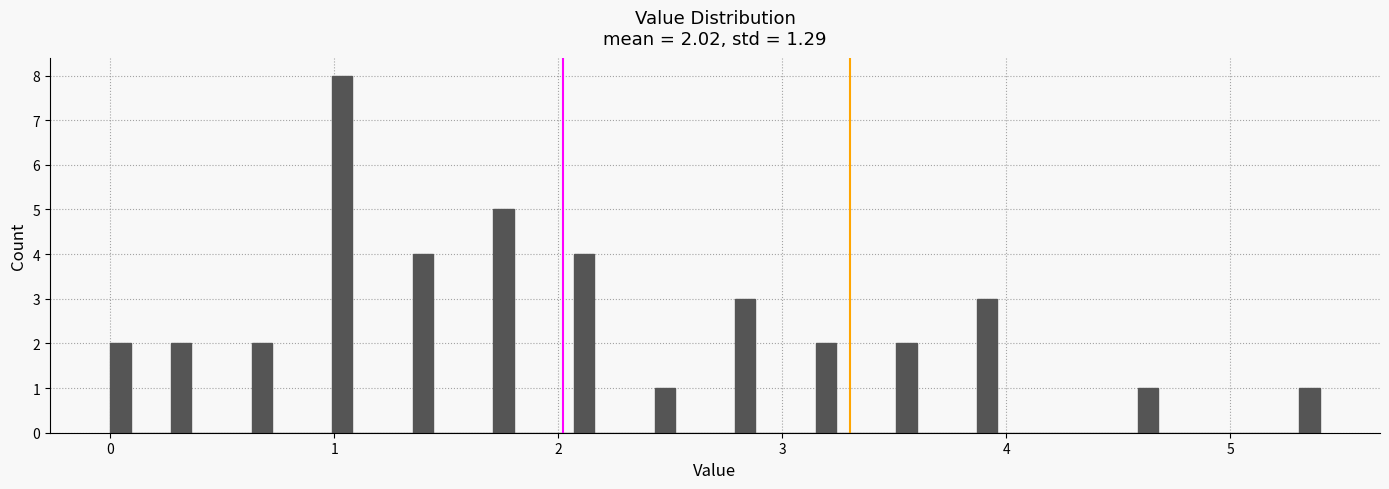

Around what value on the x-axis is the tallest bar? Give the approximate position of its centre, as read against the axis.

1.0